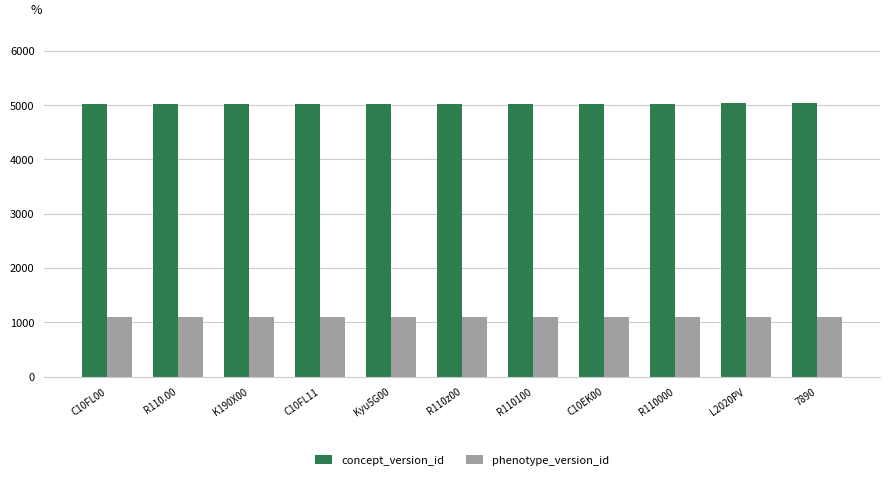

Read the phenotype_version_id value at Kyu5G00.

1106